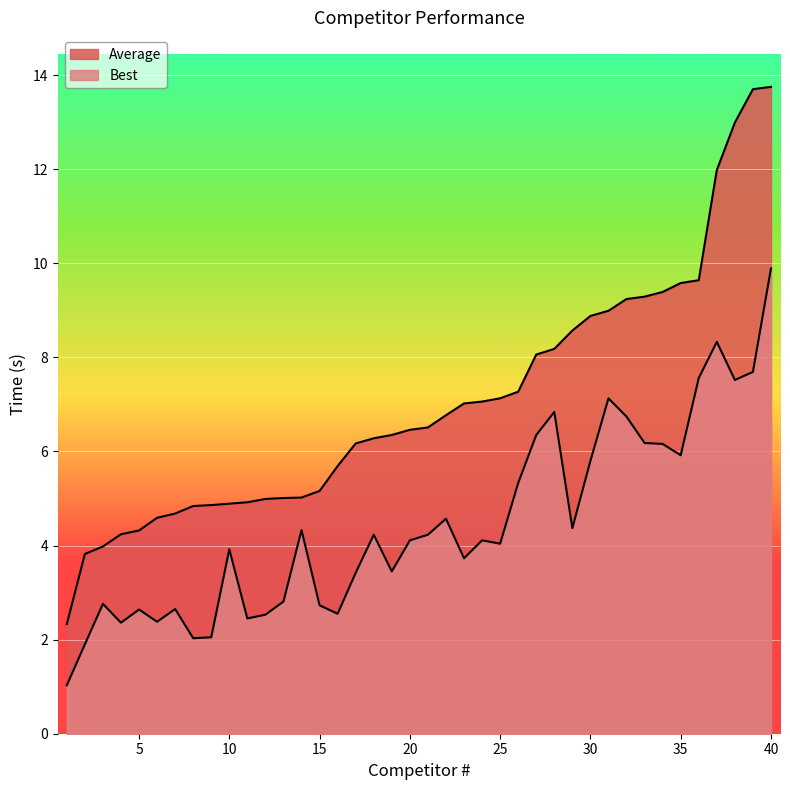

Which series has the widest spread of values?

Average